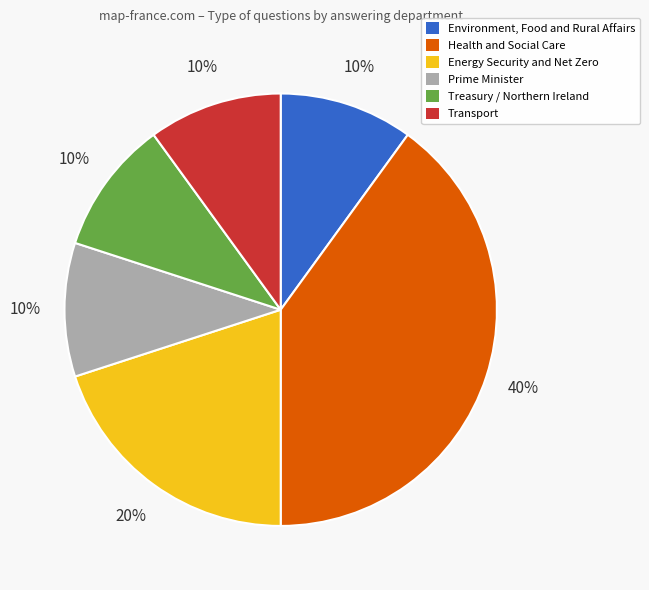

Count the number of slices in the pie.

6